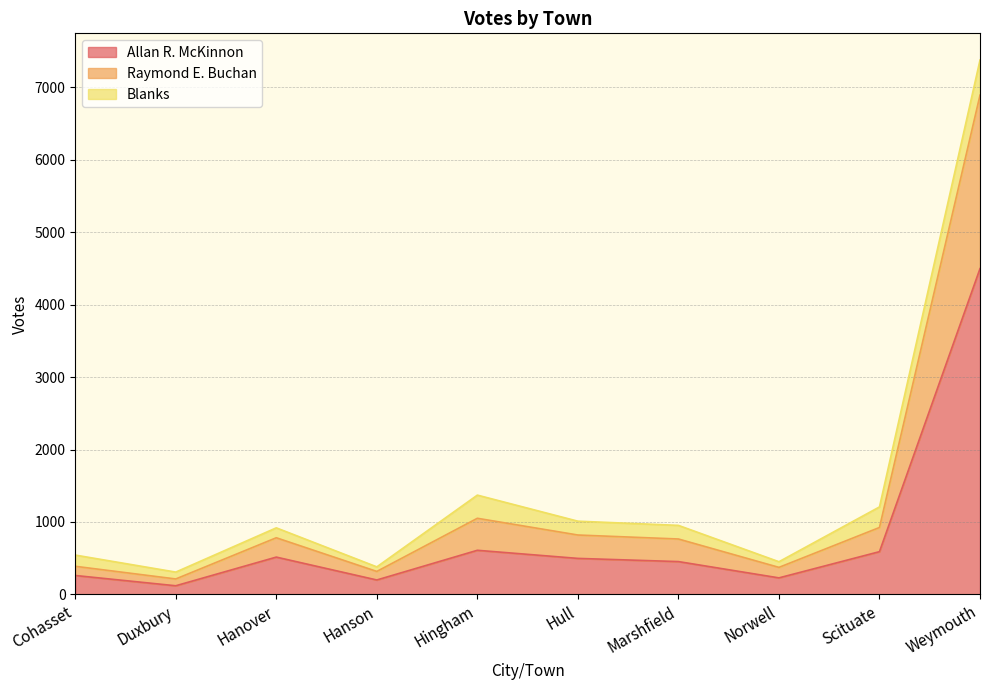

What is the total value across all series at Hull?

1010